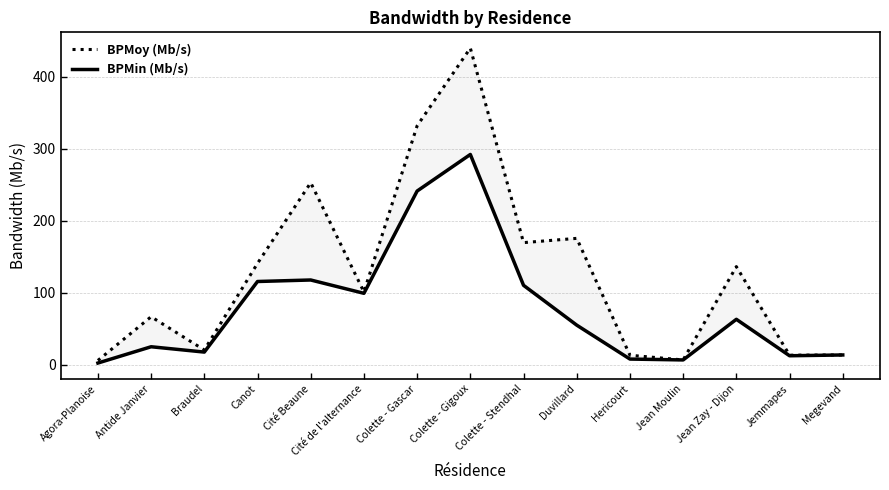

What is the total value across all series at Jean Zay - Dijon?

199.4